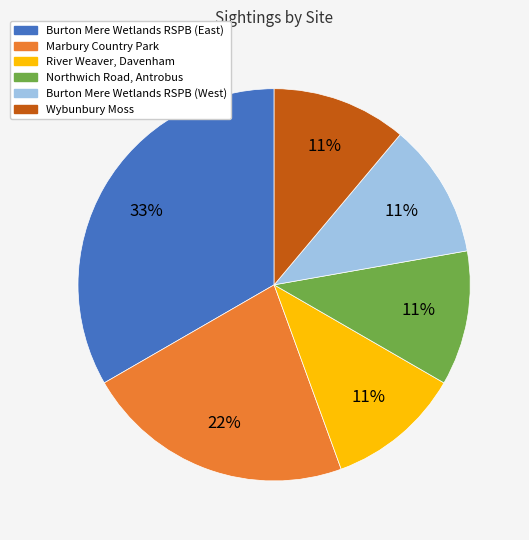

Is there any slice that represents more than half of the pie?

No